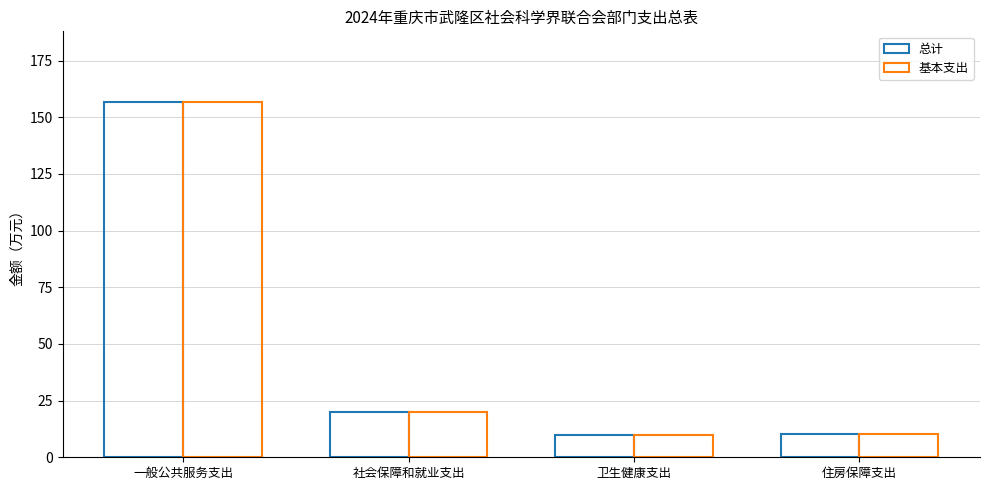

Reading left to right, transcribe all the data shown in this chart.

总计: 156.6	20.2	9.8	10.1
基本支出: 156.6	20.2	9.8	10.1